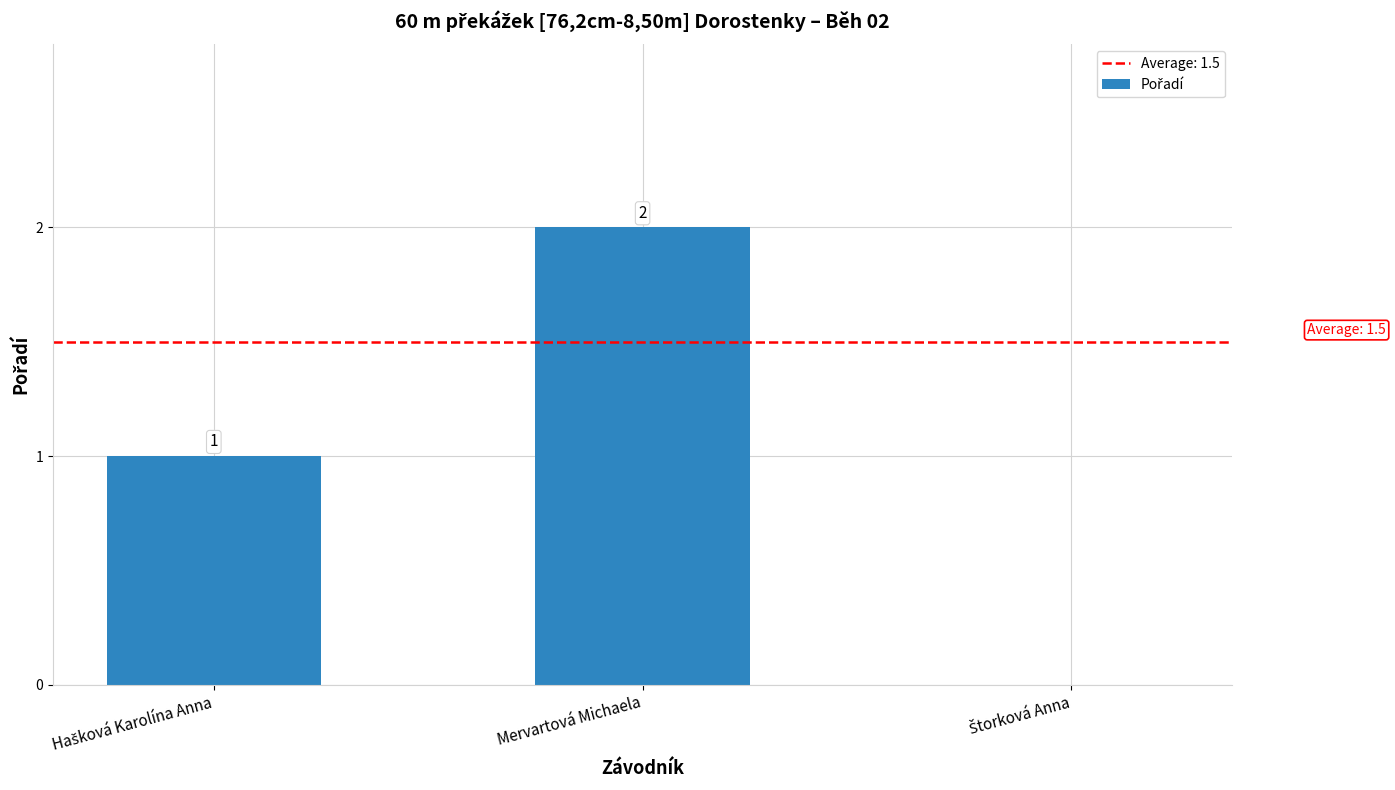

Reading left to right, what are all the values shown in this chart?

1	2	0